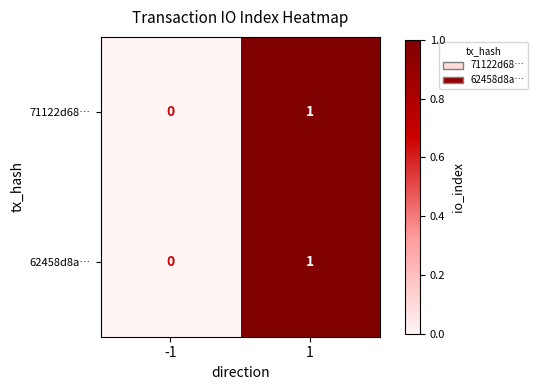

The value of 71122d68… at -1 is 0. True or false?

True